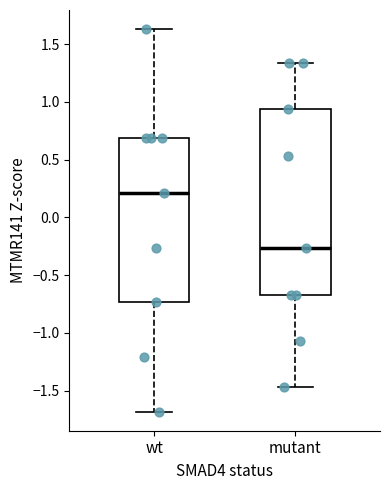

Reading left to right, transcribe this box plot: for each box, give where its median line is, the range the box spans, and where its two whiskers end, as read against the y-axis. The values are not printed on the chart, so give them approximately, as read against the axis.

wt: median 0.20, box -0.75 to 0.70, whiskers -1.70 to 1.65
mutant: median -0.25, box -0.65 to 0.95, whiskers -1.45 to 1.35